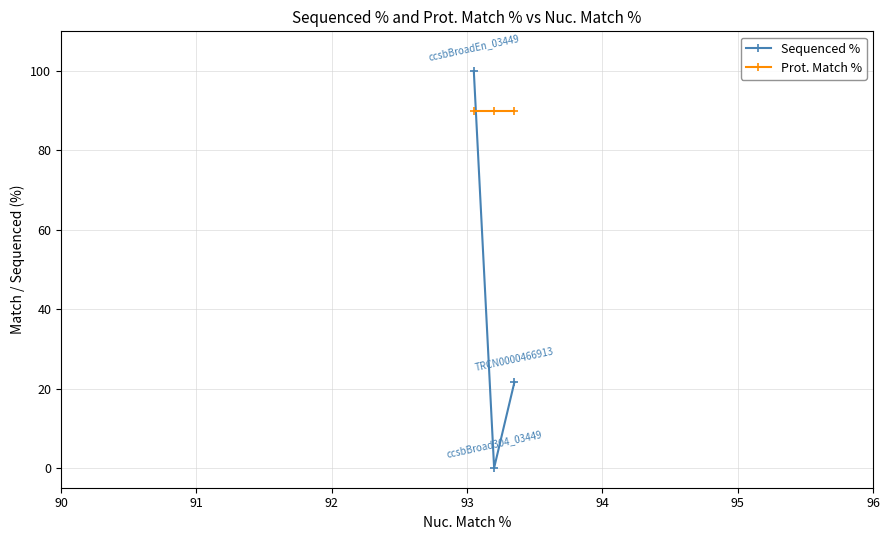

Count the number of categories in the chart.

3